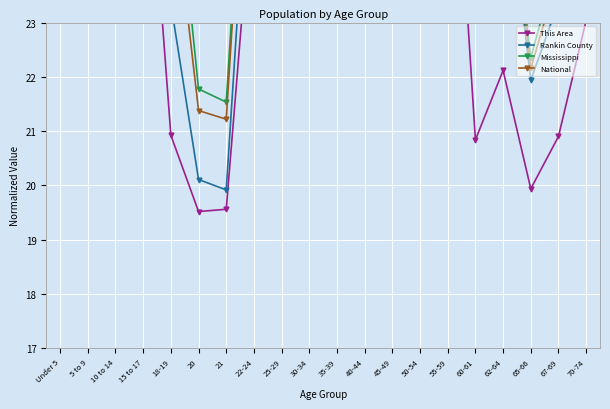

What is the value of the This Area point at the 15th from the left?

28.8